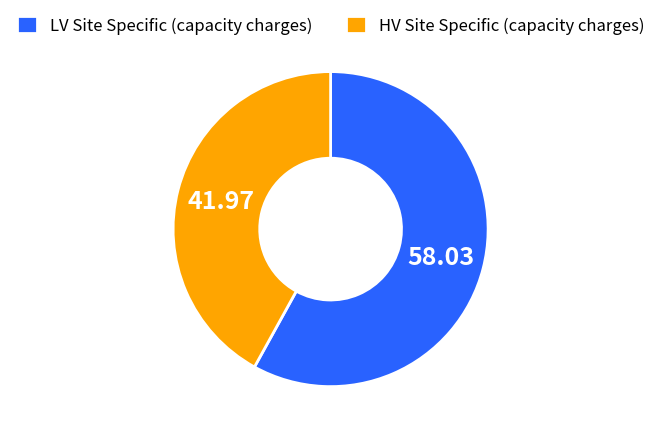

Rank the categories by value from highest to lowest.

LV Site Specific (capacity charges), HV Site Specific (capacity charges)